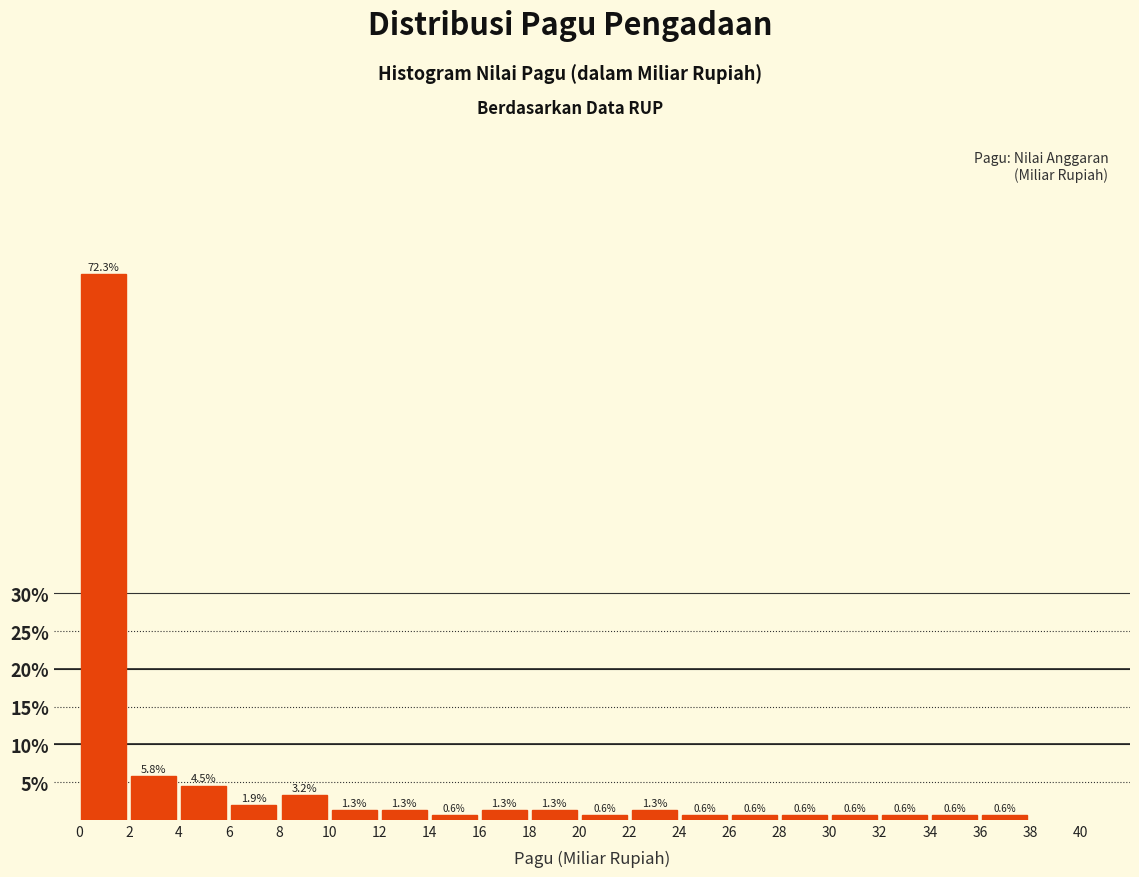

Reading left to right, transcribe this chart: for each bar, give the range it covers on the x-axis and its height.

0 to 2: 72.3
2 to 4: 5.8
4 to 6: 4.5
6 to 8: 1.9
8 to 10: 3.2
10 to 12: 1.3
12 to 14: 1.3
14 to 16: 0.6
16 to 18: 1.3
18 to 20: 1.3
20 to 22: 0.6
22 to 24: 1.3
24 to 26: 0.6
26 to 28: 0.6
28 to 30: 0.6
30 to 32: 0.6
32 to 34: 0.6
34 to 36: 0.6
36 to 38: 0.6